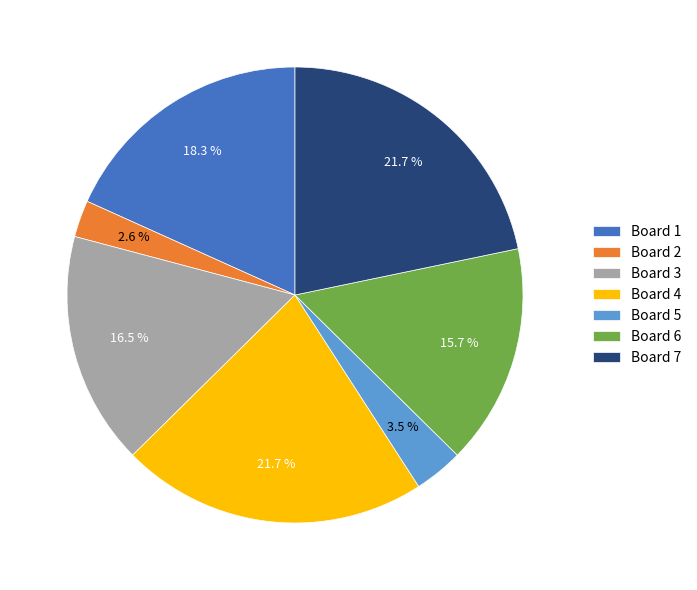

Does any single category account for the majority?

No